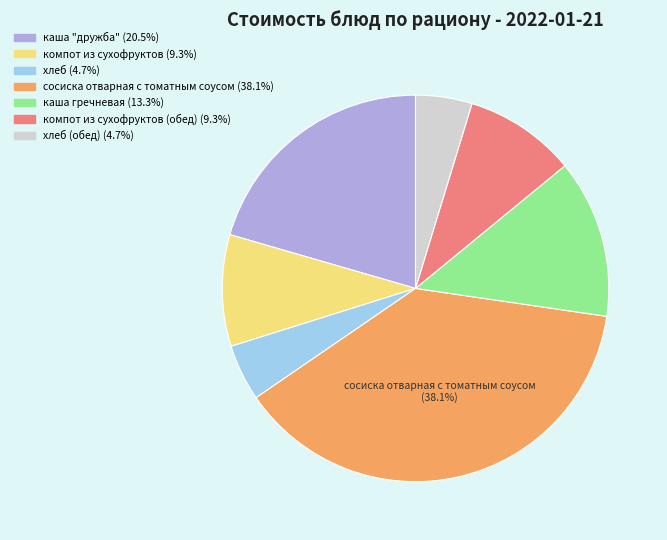

Combined, do хлеб (обед) (4.7%) and каша гречневая (13.3%) account for over 50%?

No